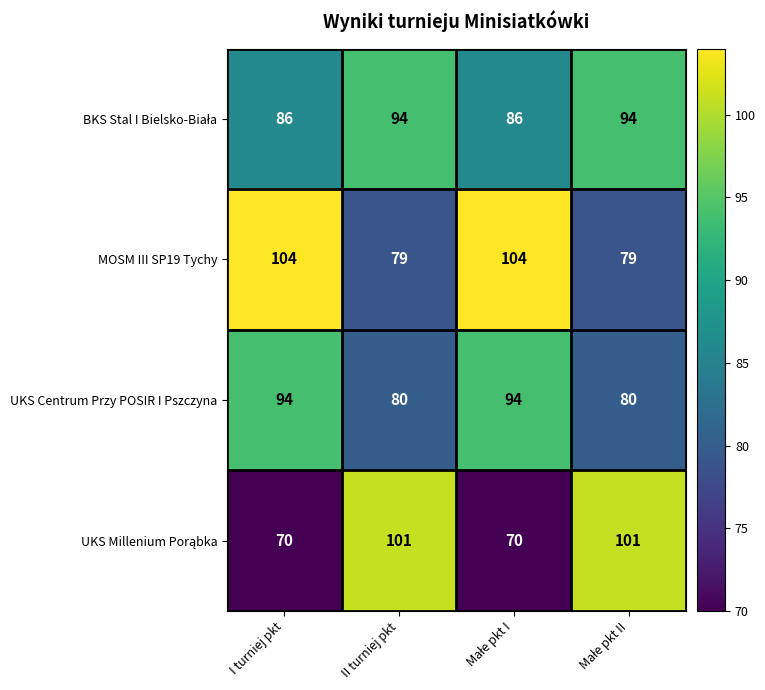

Which series has the largest total across all categories?

MOSM III SP19 Tychy